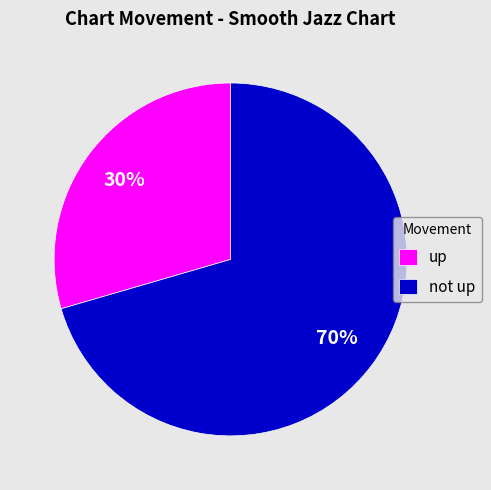

The not up slice represents 70% of the pie. True or false?

True